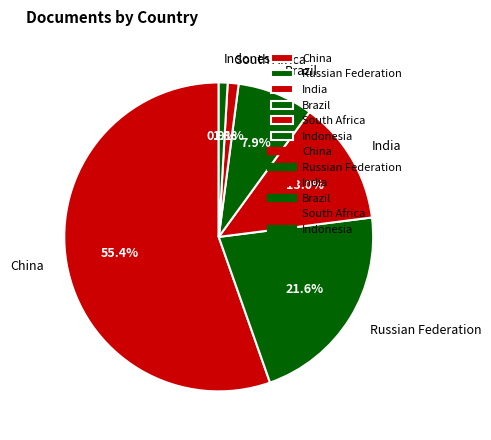

Is there a majority slice in this chart?

Yes